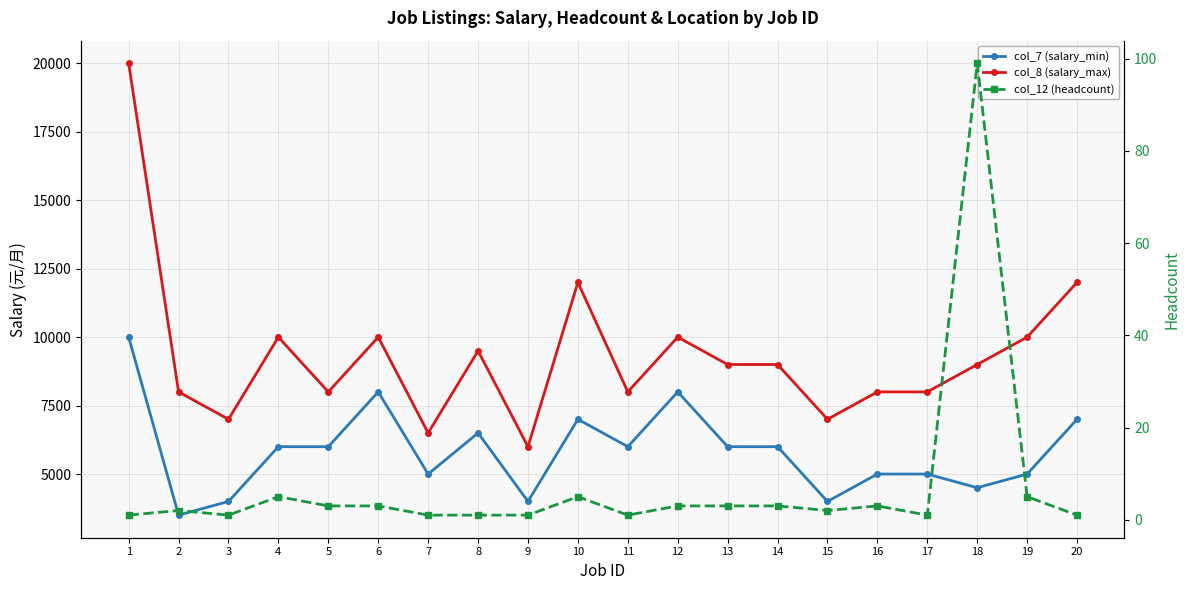

Which has a higher value, 9 or 11?

11